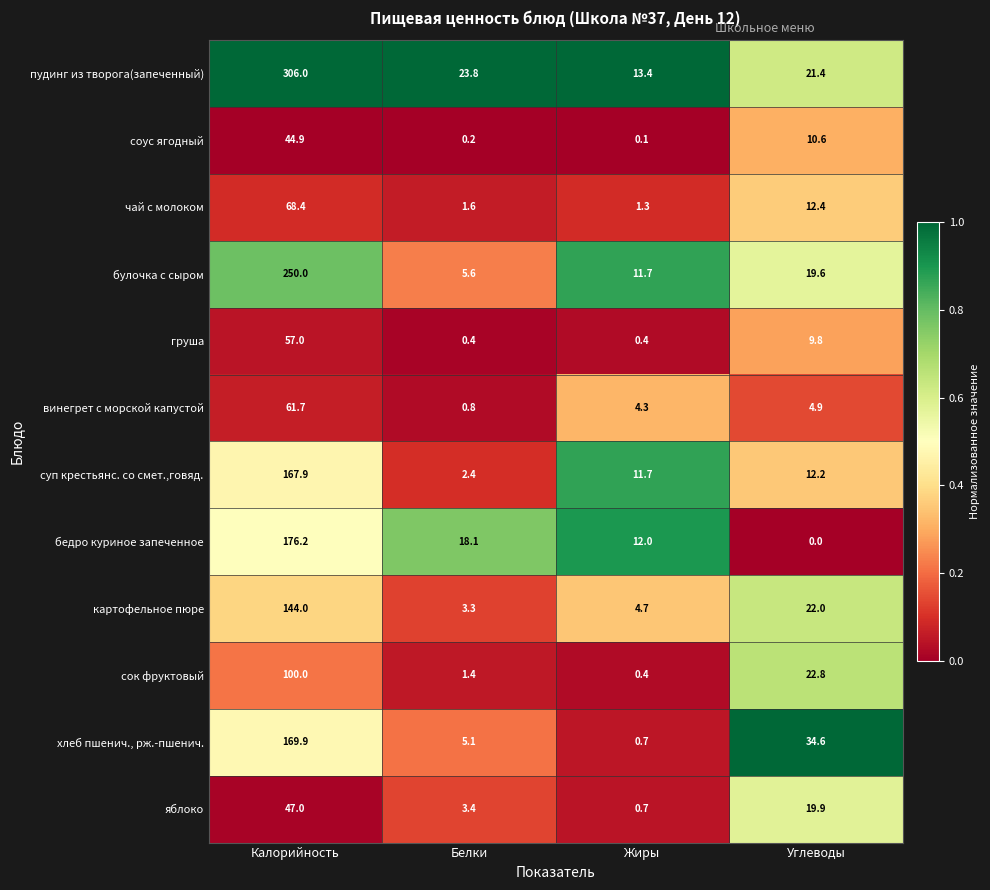

What is the maximum value for соус ягодный?

44.9